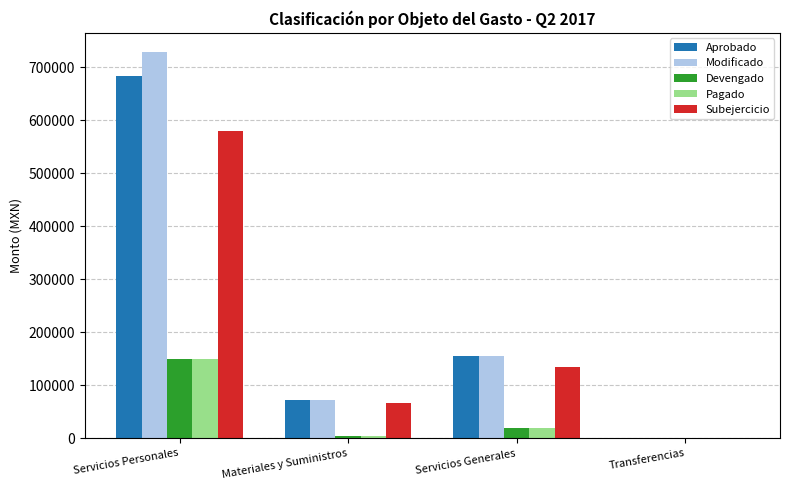

Reading left to right, transcribe all the data shown in this chart.

Aprobado: Servicios Personales=683000.0	Materiales y Suministros=72000.0	Servicios Generales=155000.0	Transferencias=0.0
Modificado: Servicios Personales=728464.1	Materiales y Suministros=72000.0	Servicios Generales=155000.0	Transferencias=0.0
Devengado: Servicios Personales=149520.5	Materiales y Suministros=5049.6	Servicios Generales=20000.0	Transferencias=0.0
Pagado: Servicios Personales=149520.5	Materiales y Suministros=3749.8	Servicios Generales=20000.0	Transferencias=0.0
Subejercicio: Servicios Personales=578943.6	Materiales y Suministros=66950.4	Servicios Generales=135000.0	Transferencias=0.0